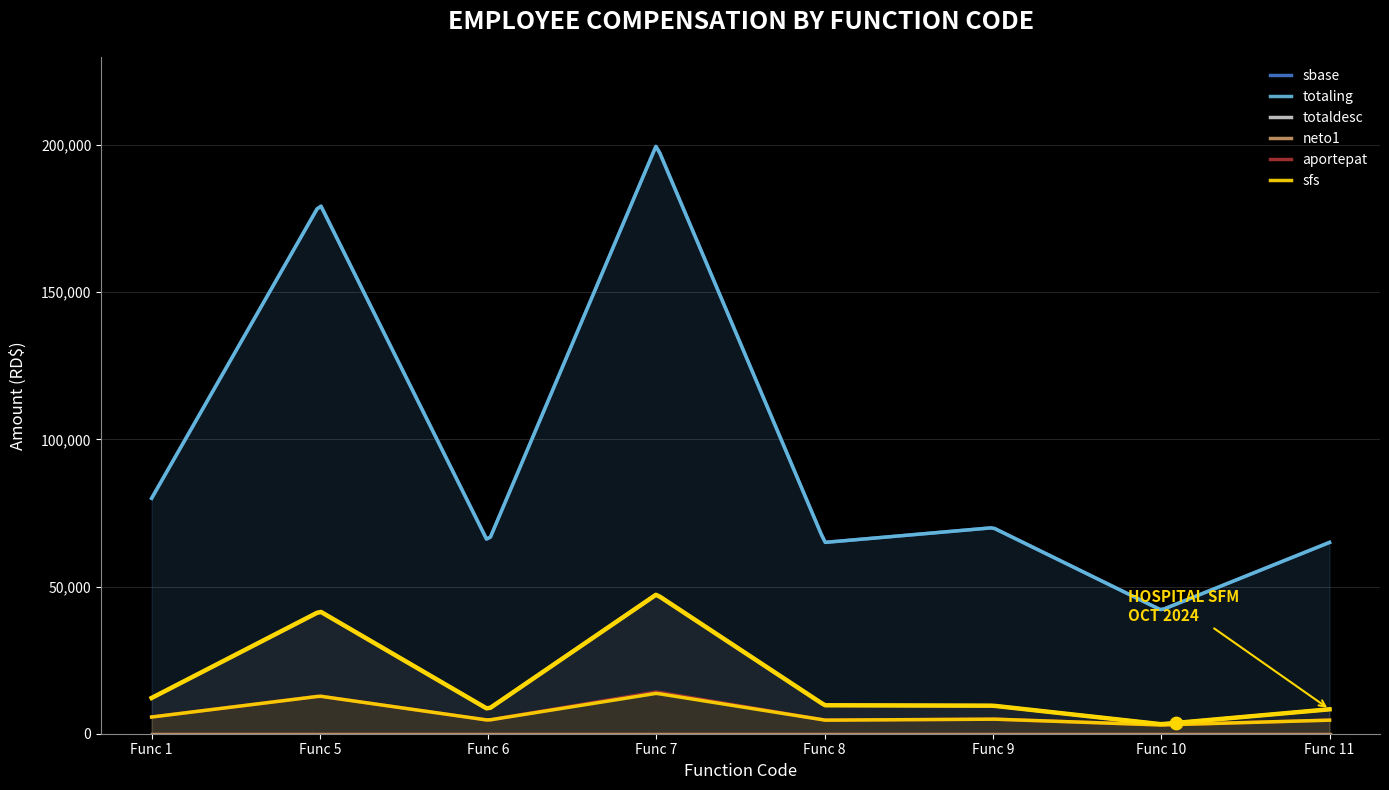

Which series has the largest Y range (max minus min)?

sbase